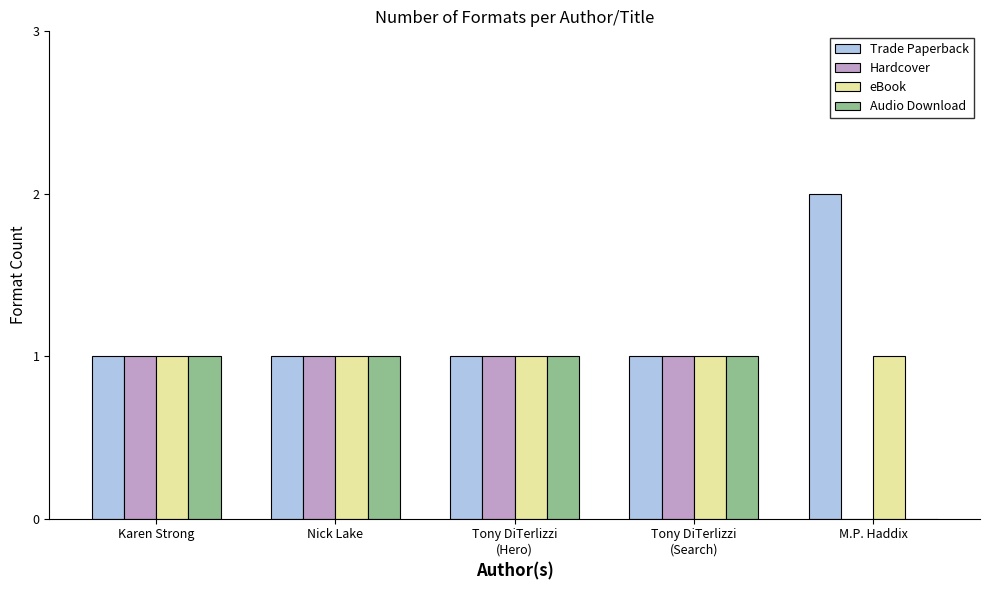

The value of Hardcover at M.P. Haddix is 1. True or false?

False